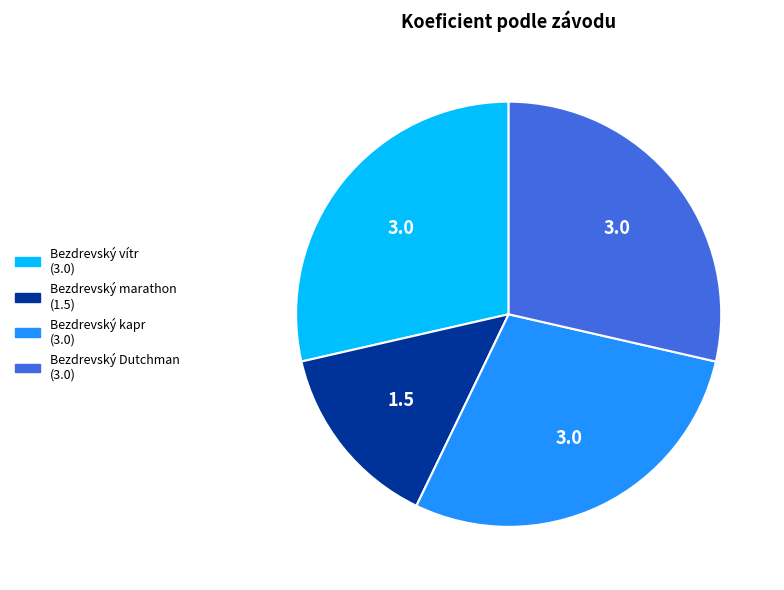

Does any single category account for the majority?

No